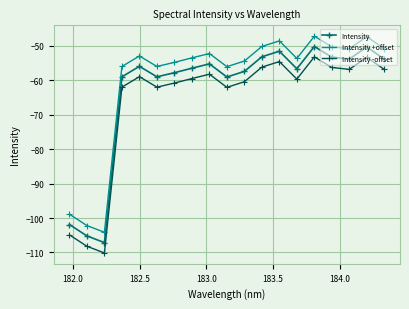

True or false: Intensity +offset and Intensity intersect in this chart.

False